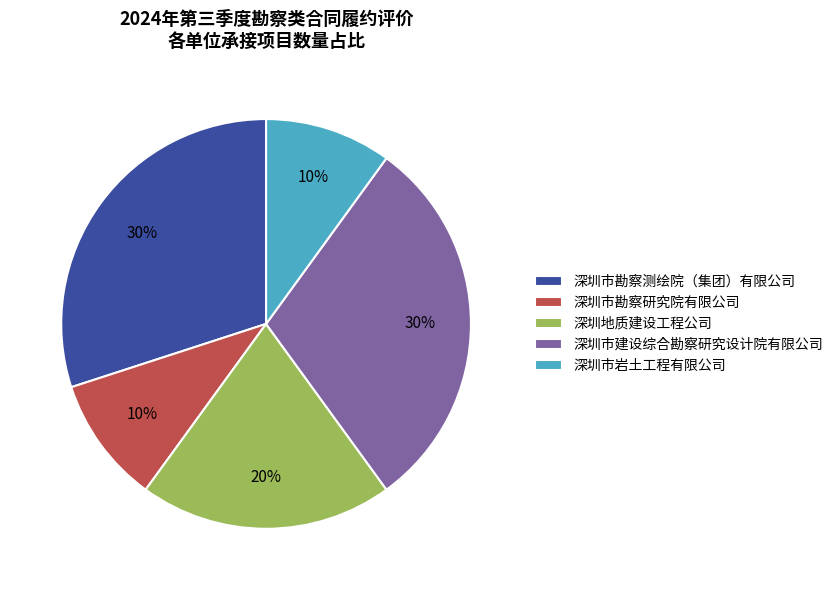

Count the number of slices in the pie.

5